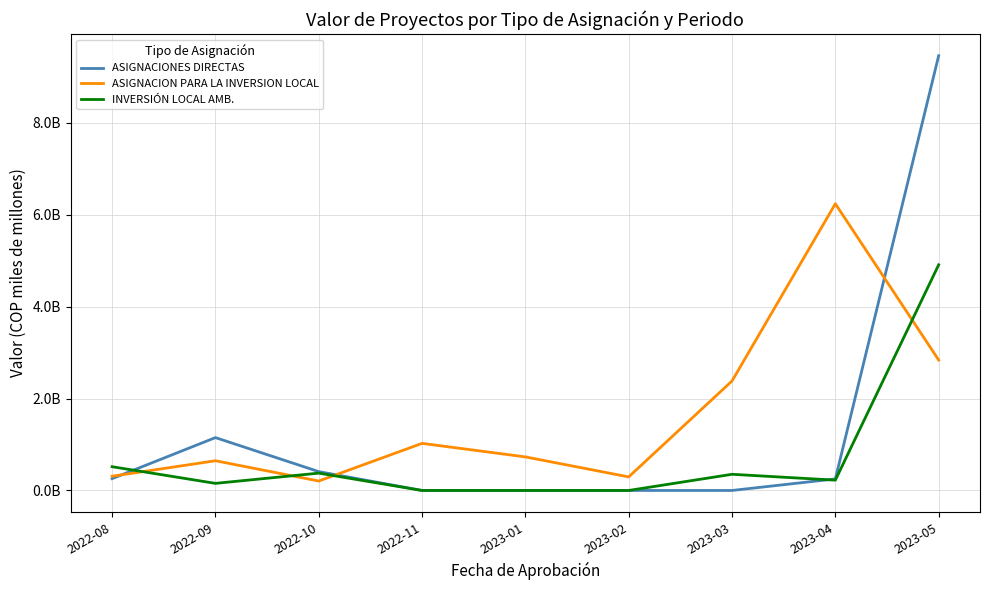

At which category is the sum across all series the highest?

2023-05